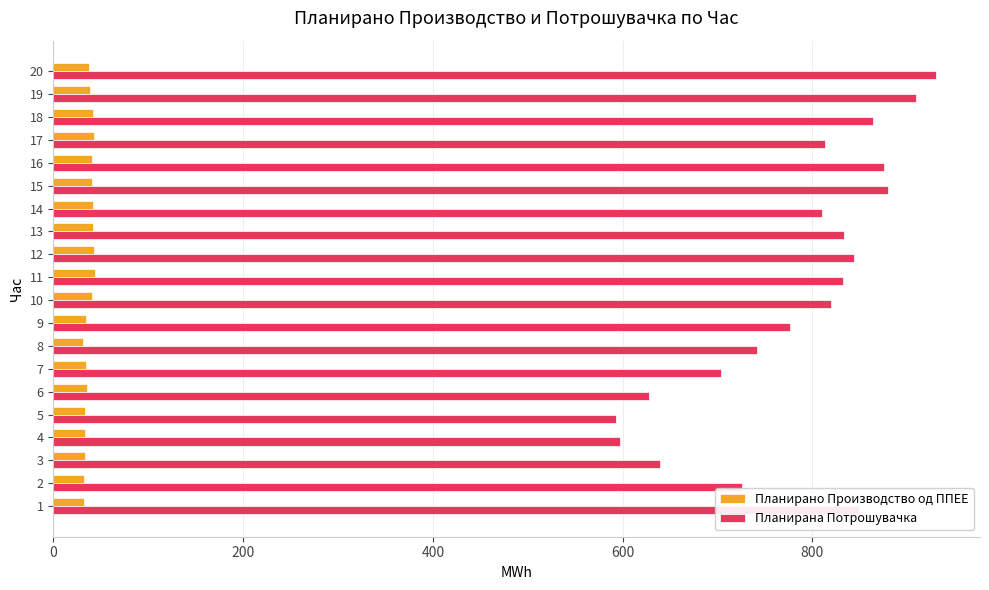

What is the highest value of the Планирана Потрошувачка series?

930.1